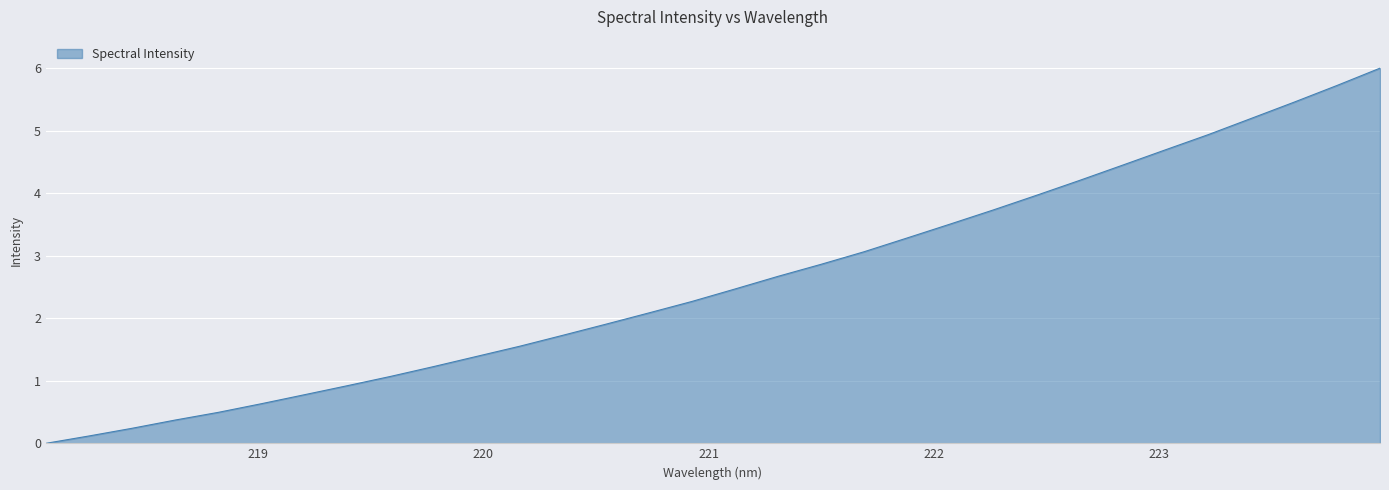

What is the maximum value shown in the chart?

6.0